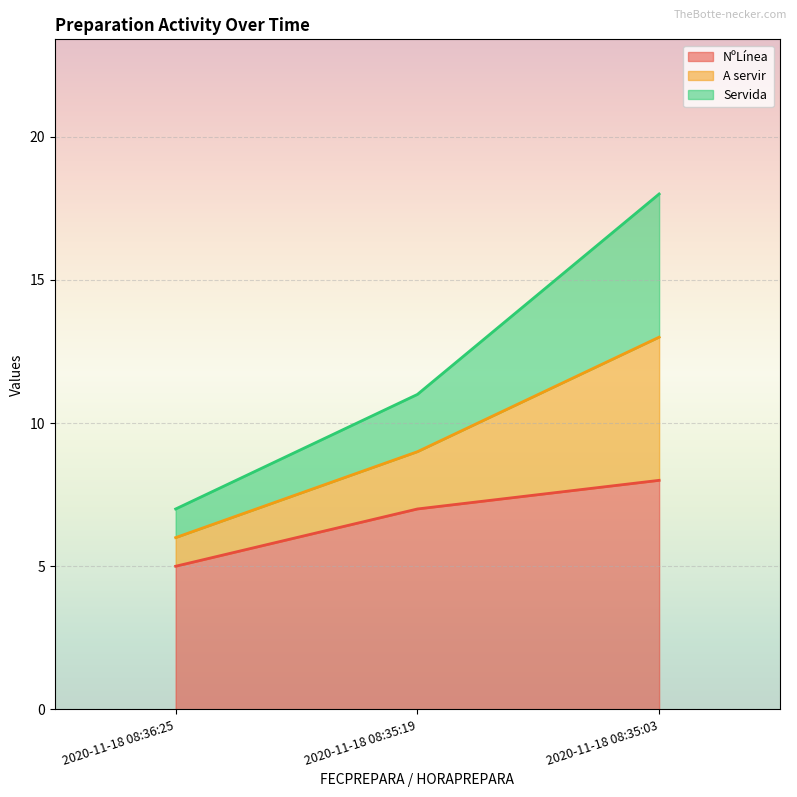

Which series has the largest total across all categories?

Servida line